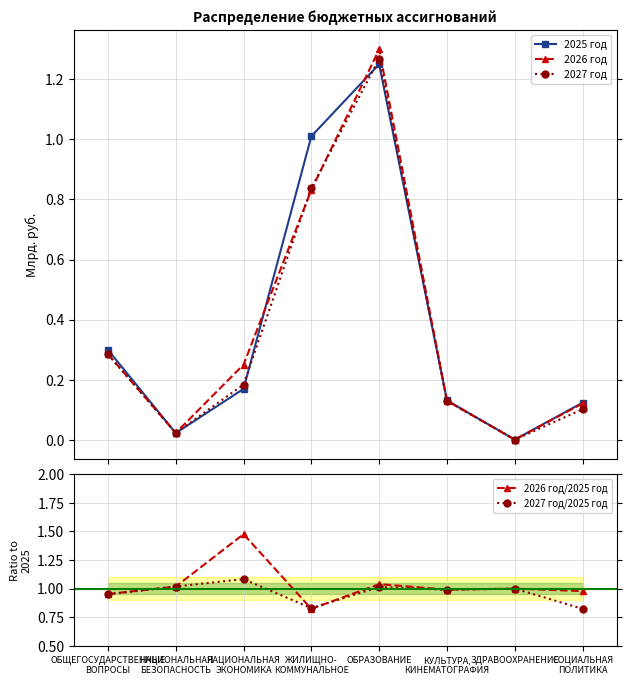

Between ОБРАЗОВАНИЕ and НАЦИОНАЛЬНАЯ
ЭКОНОМИКА, which is larger?

ОБРАЗОВАНИЕ